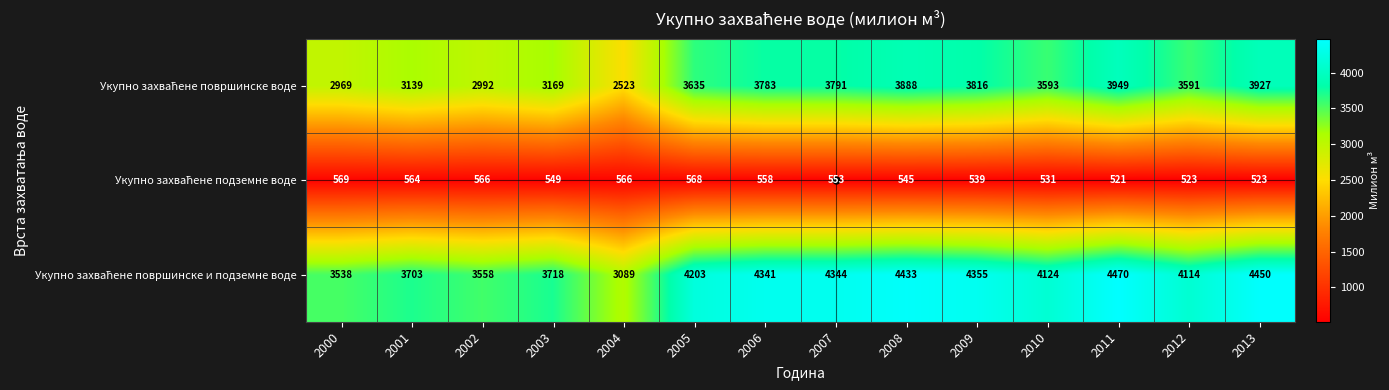

What is the total value across all series at 2000?

7076